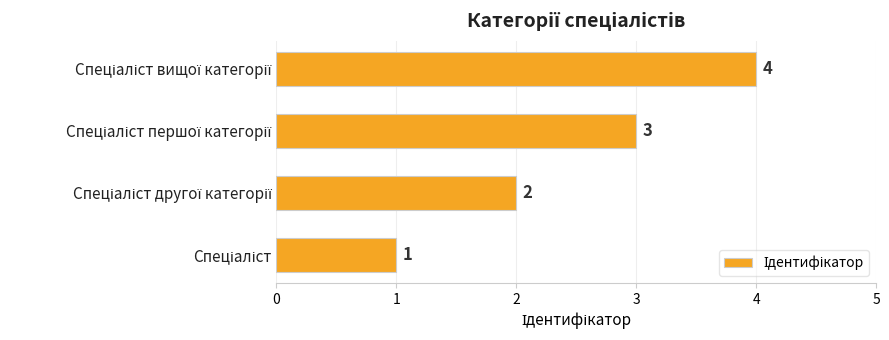

What is the greatest value displayed?

4